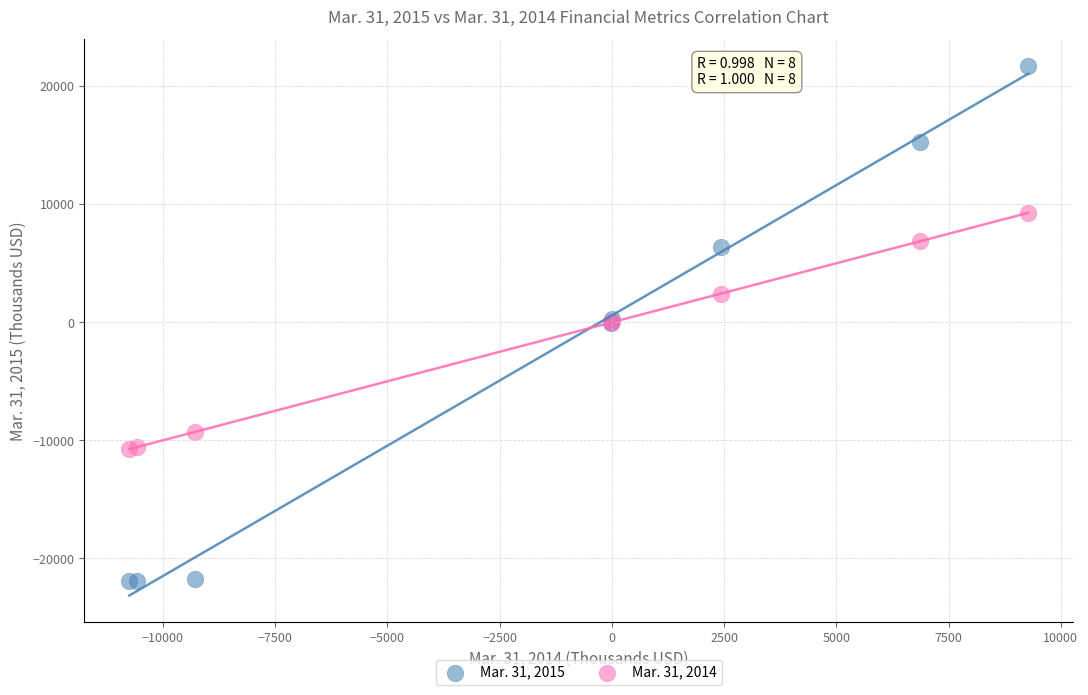

What are all the series names shown in the legend?

Mar. 31, 2015, Mar. 31, 2014